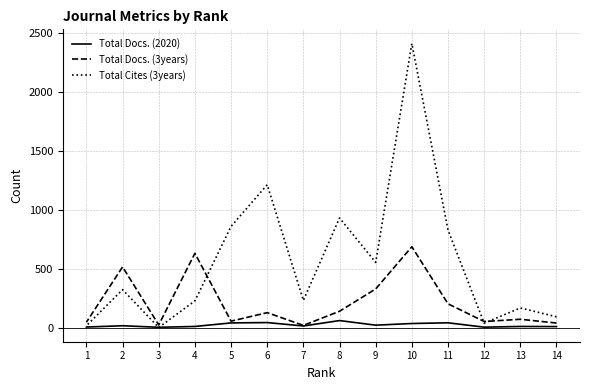

Where is Total Docs. (2020) nearest to the value 35?

10